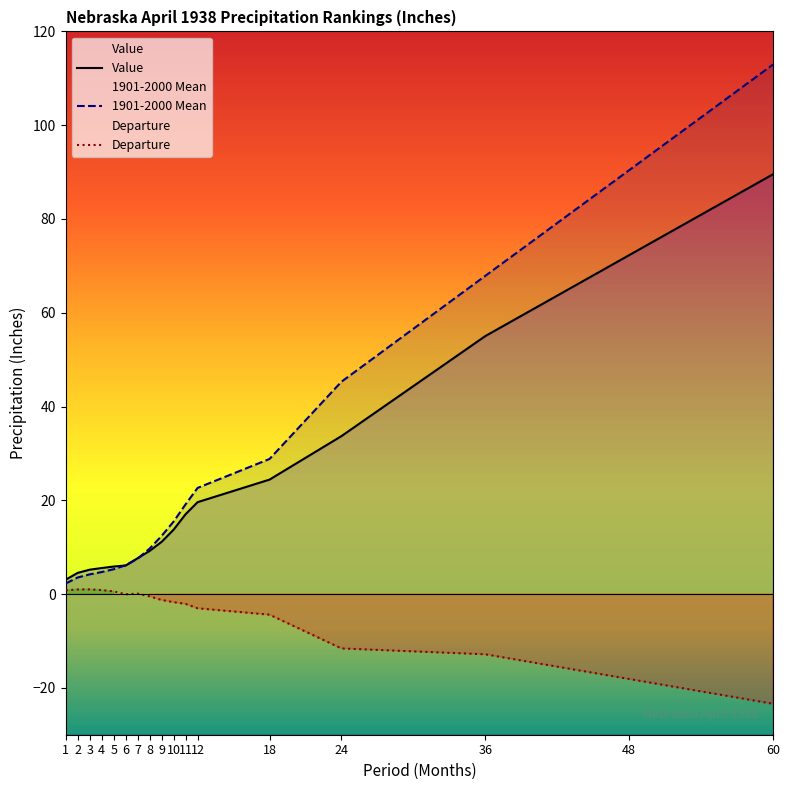

Which has a higher value, 9 or 10?

10